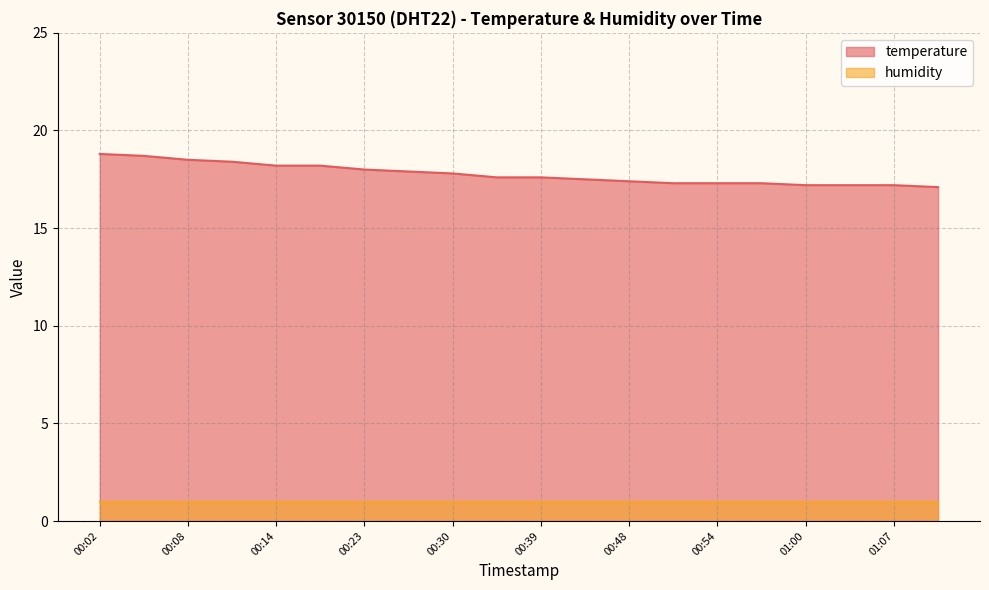

Rank the categories by value from lowest to highest.

01:10, 01:00, 01:04, 01:07, 00:51, 00:54, 00:57, 00:48, 00:42, 00:36, 00:39, 00:30, 00:26, 00:23, 00:14, 00:17, 00:11, 00:08, 00:05, 00:02